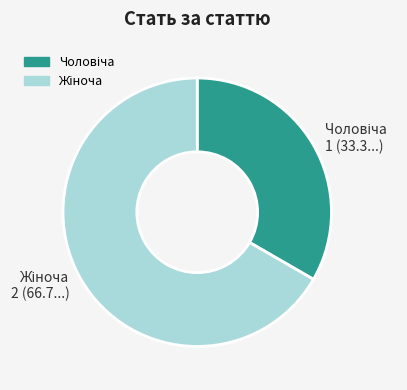

Is there a majority slice in this chart?

Yes